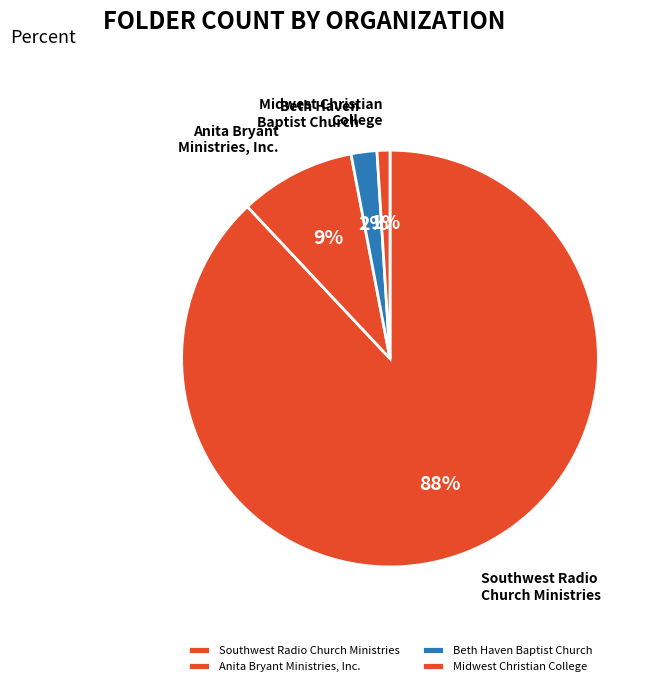

Approximately how many times larger is the value at Anita Bryant Ministries, Inc. compared to Beth Haven Baptist Church?

4.5